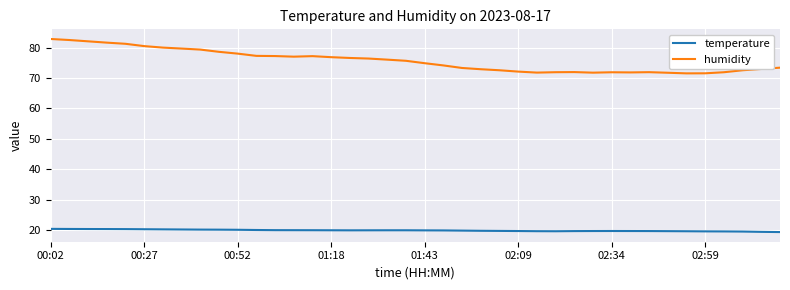

True or false: temperature and humidity cross at least once.

False